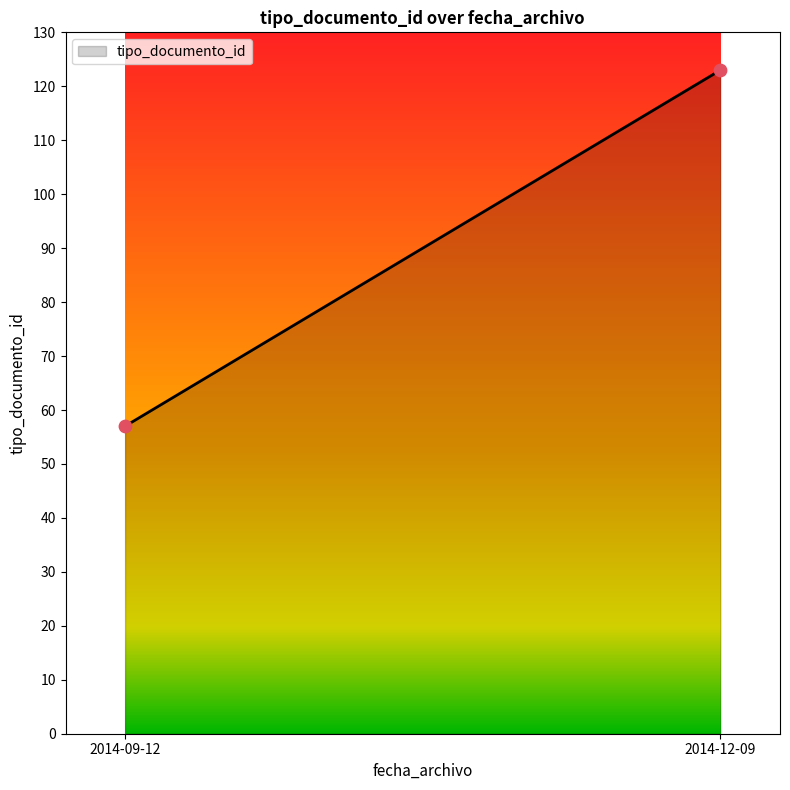

What is the average Y value?

90